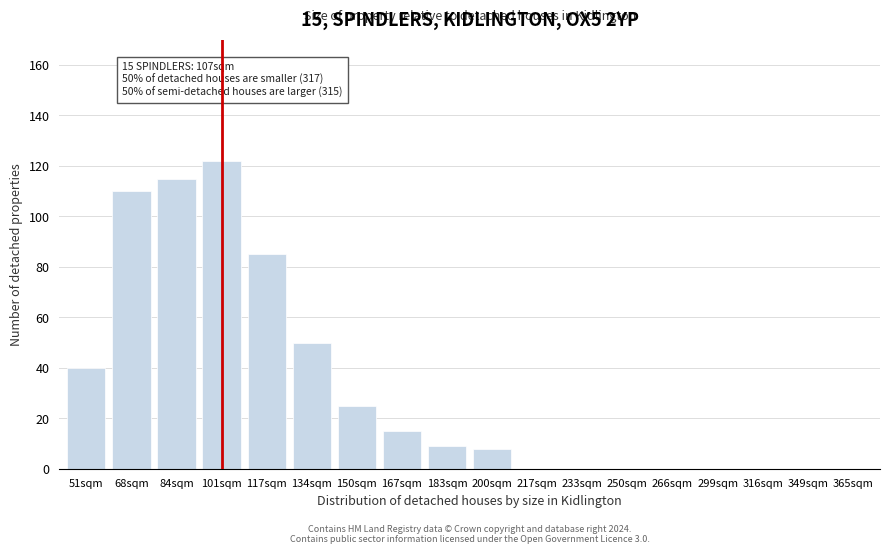

Reading left to right, list all the values displayed in this chart.

51sqm=40	68sqm=110	84sqm=115	101sqm=122	117sqm=85	134sqm=50	150sqm=25	167sqm=15	183sqm=9	200sqm=8	217sqm=0	233sqm=0	250sqm=0	266sqm=0	299sqm=0	316sqm=0	349sqm=0	365sqm=0